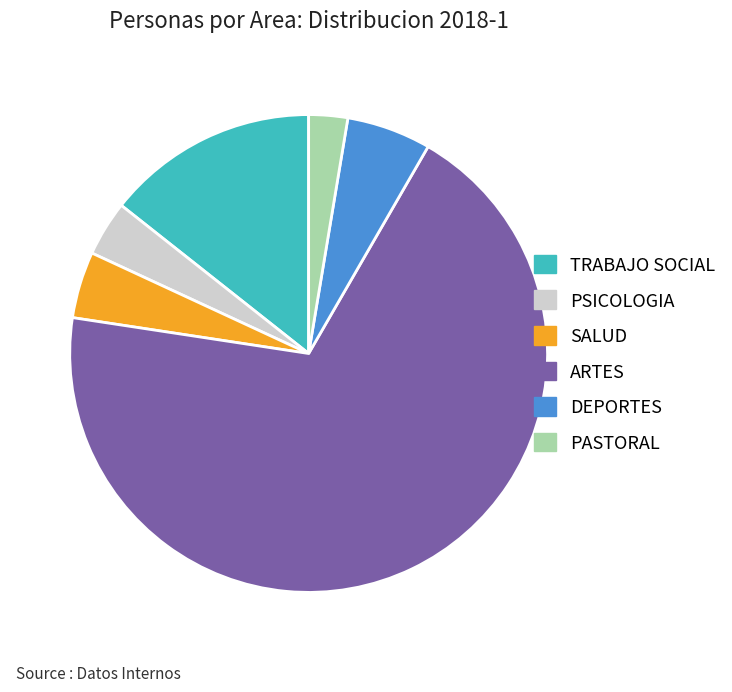

Is it true that PASTORAL is 3% of the pie?

True